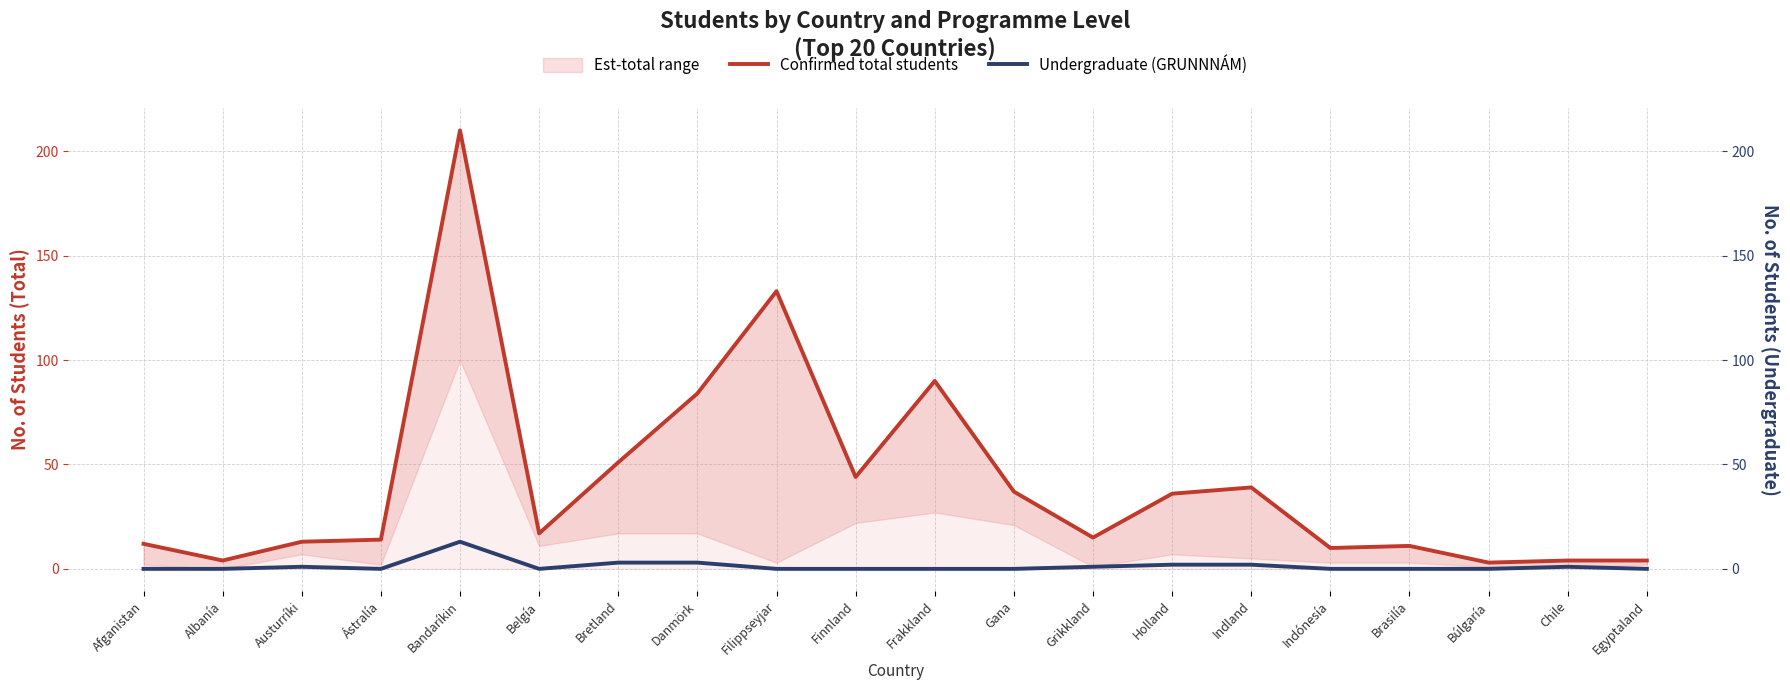

What is the difference between the maximum and minimum values in the Confirmed total students series?

207